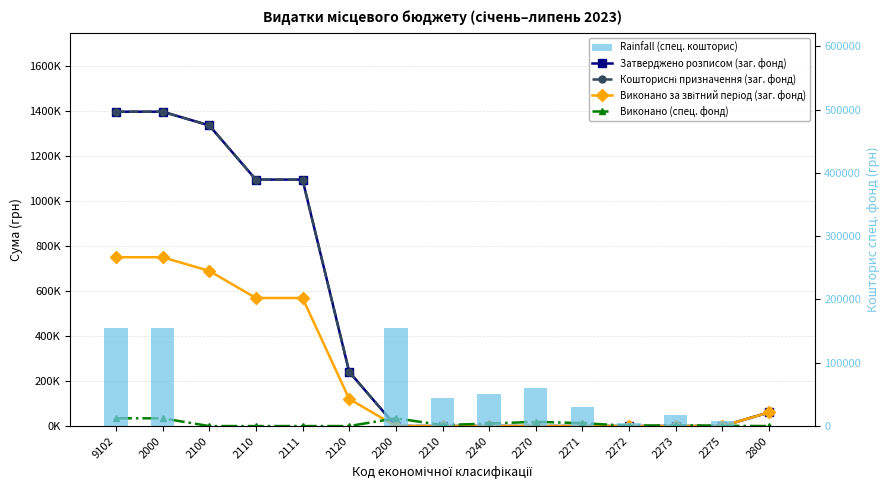

What is the sum of all Виконано за звітний період (заг. фонд) values?

3506527.3